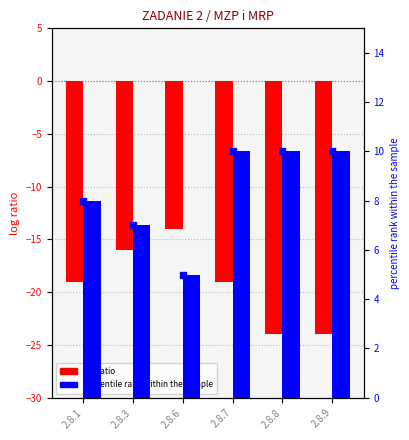

Which series has the largest total across all categories?

percentile rank within the sample